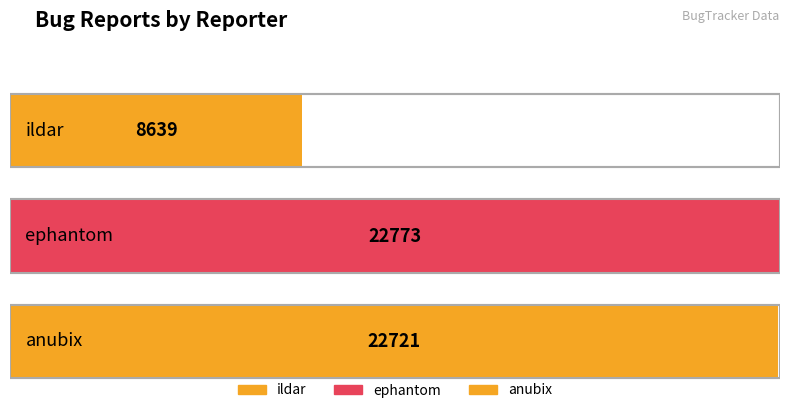

What is the value of the 2nd bar from the left?

22773